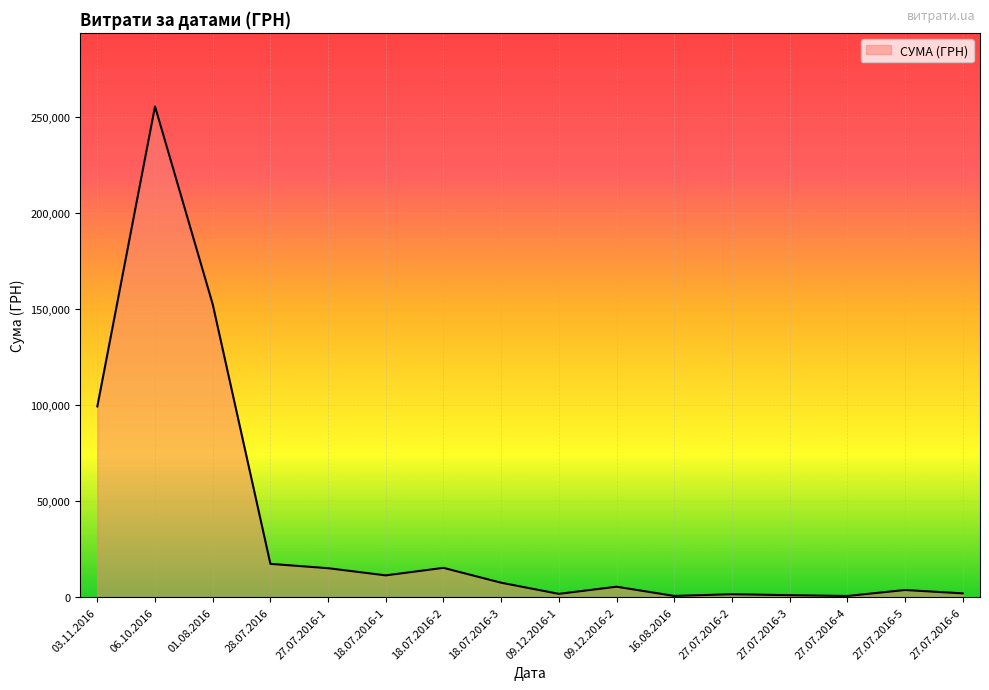

Approximately how many times larger is the value at 27.07.2016-4 compared to 27.07.2016-5?

0.2